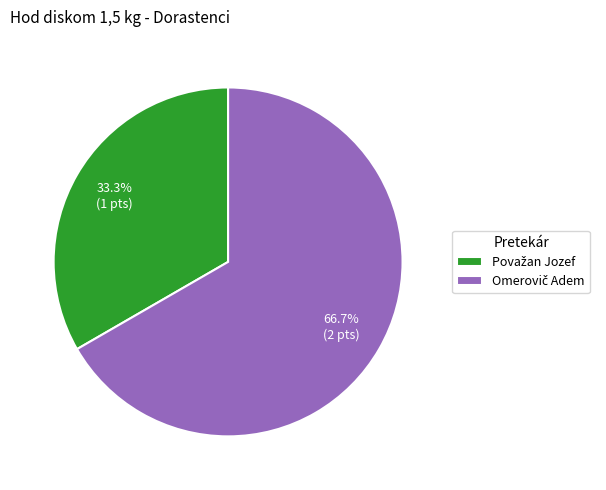

Count the number of slices in the pie.

2